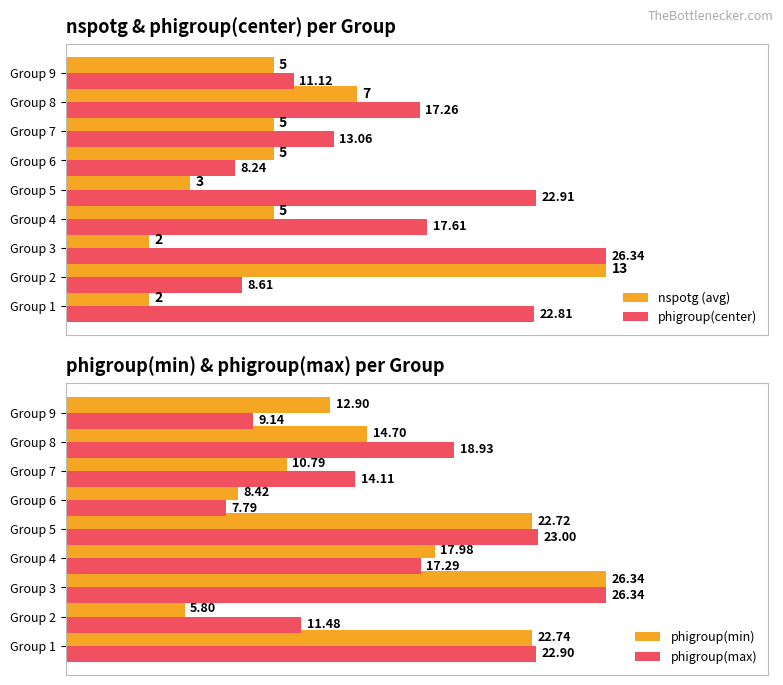

Are the bars horizontal?

Yes